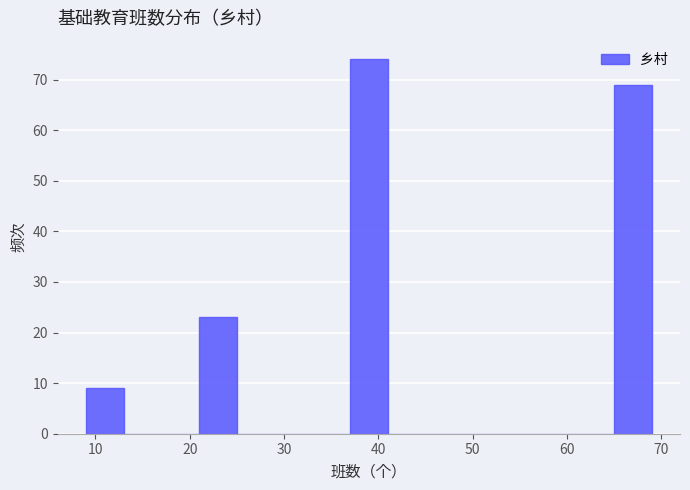

How tall is the bar that spans 37 to 41 on the x-axis? The values are not printed on the chart, so give them approximately, as read against the axis.

74